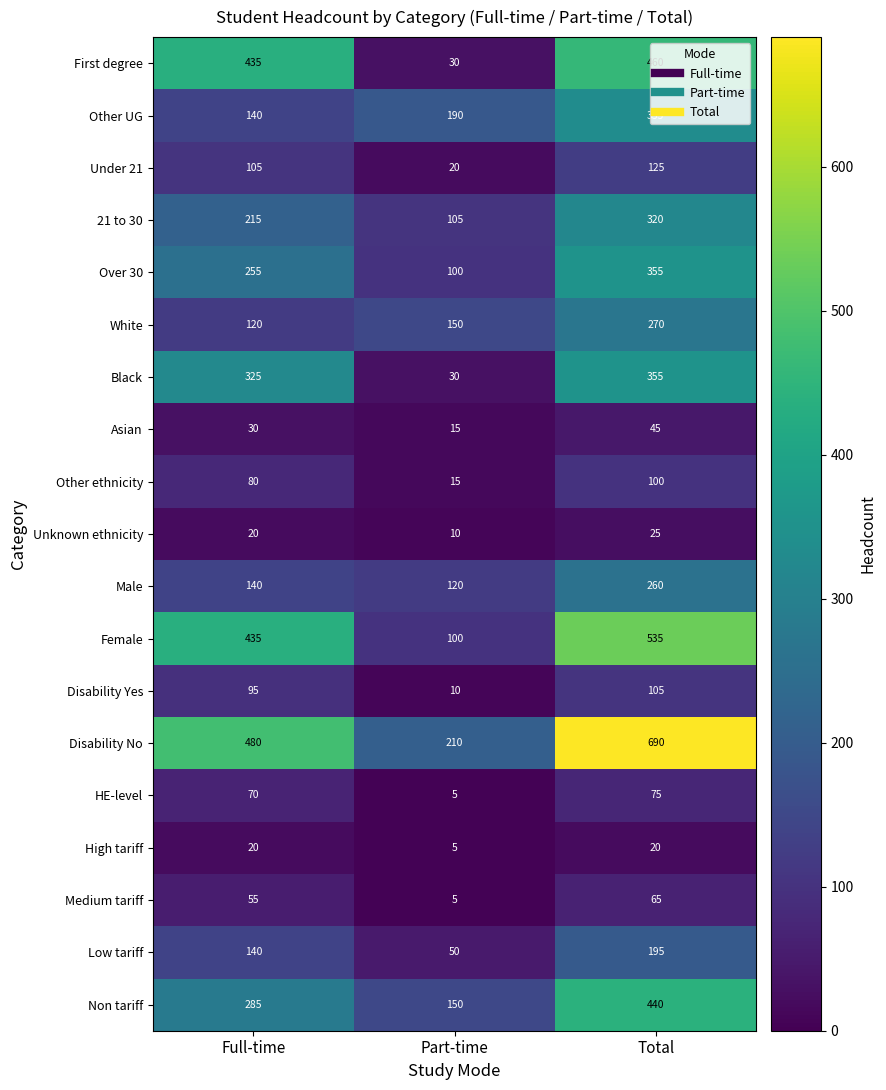

What is the minimum value for First degree?

30